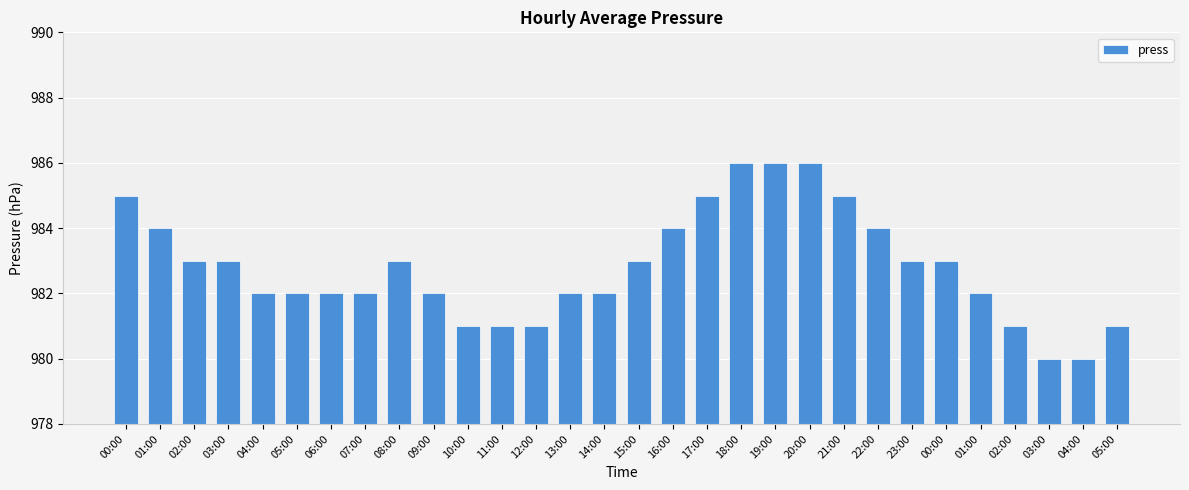

How many distinct data groups are displayed?

1